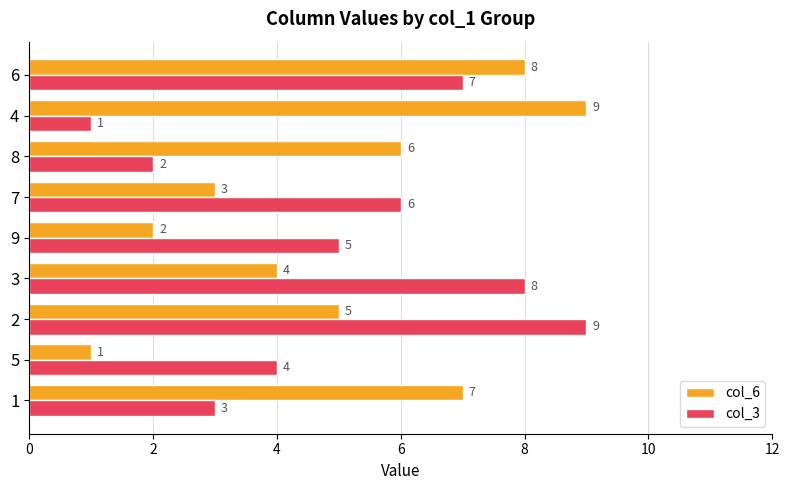

The col_3 series shows 2 at 5. True or false?

False